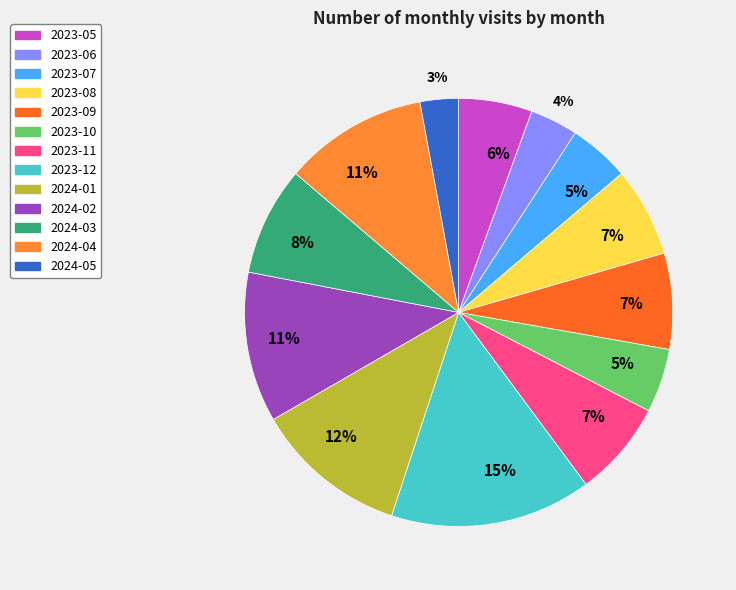

Which has a higher value, 2023-10 or 2024-04?

2024-04